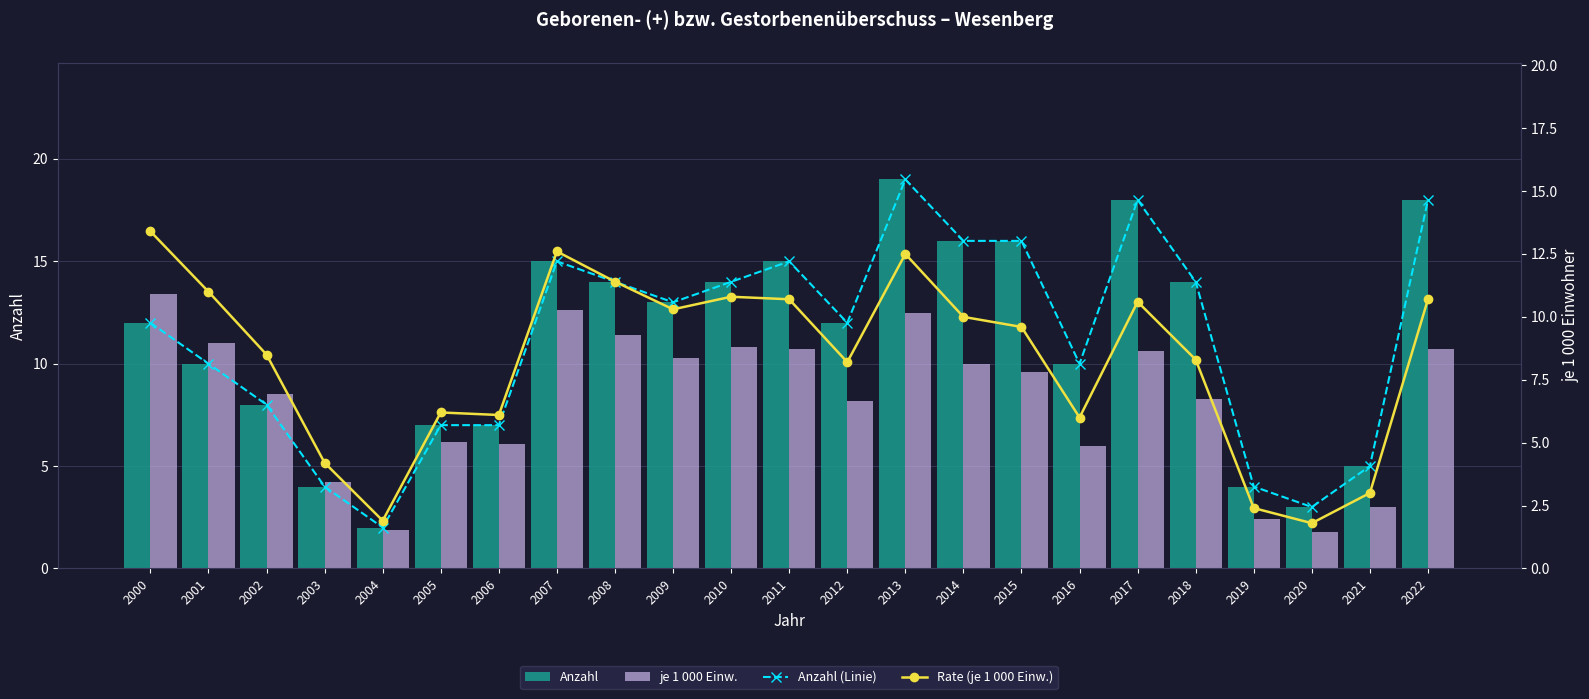

At 2006, list the series in order from smallest to largest.

je 1 000 Einw., Rate (je 1 000 Einw.), Anzahl (Linie), Anzahl